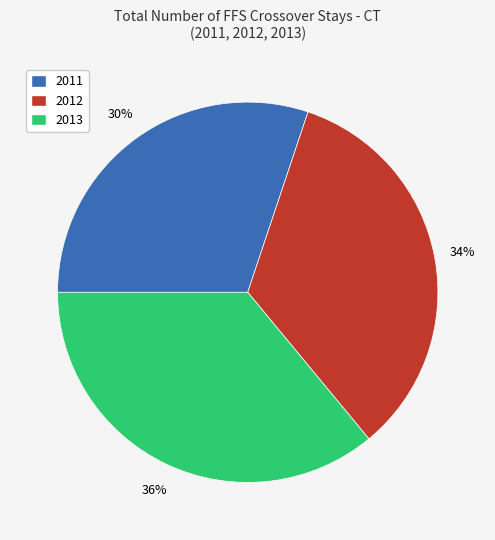

Is there any slice that represents more than half of the pie?

No